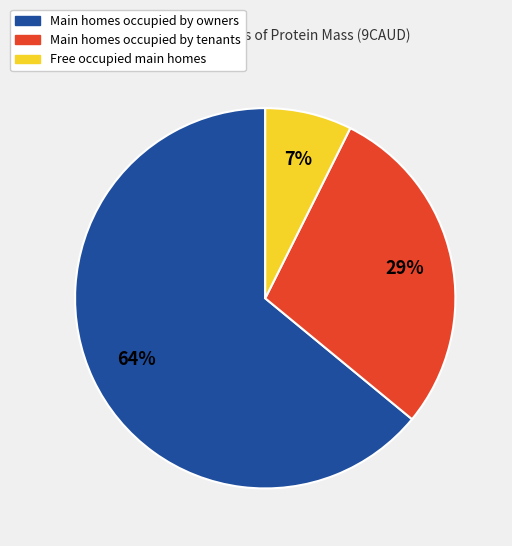

To the nearest percent, what is the difference between the largest and smallest slice percentages?

57%